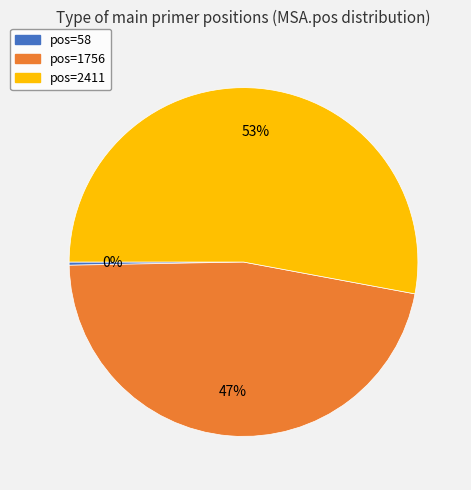

Is there any slice that represents more than half of the pie?

Yes